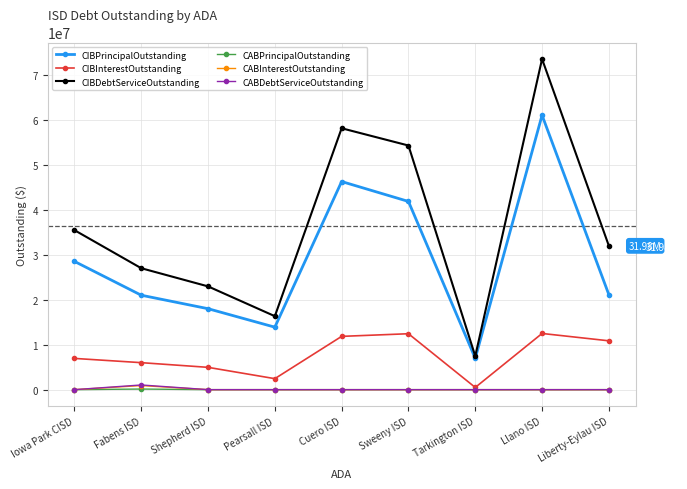

What are all the series names shown in the legend?

CIBPrincipalOutstanding, CIBInterestOutstanding, CIBDebtServiceOutstanding, CABPrincipalOutstanding, CABInterestOutstanding, CABDebtServiceOutstanding